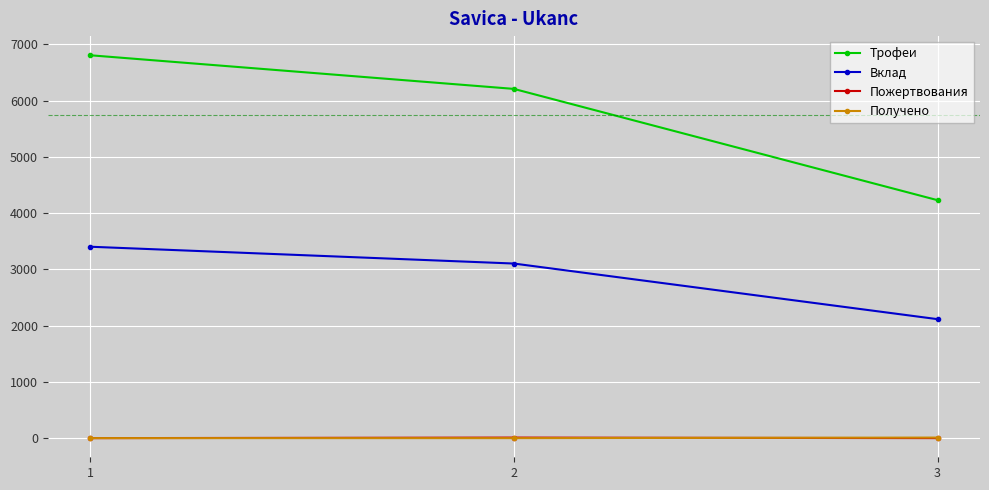

What is the minimum value for Вклад?

2115